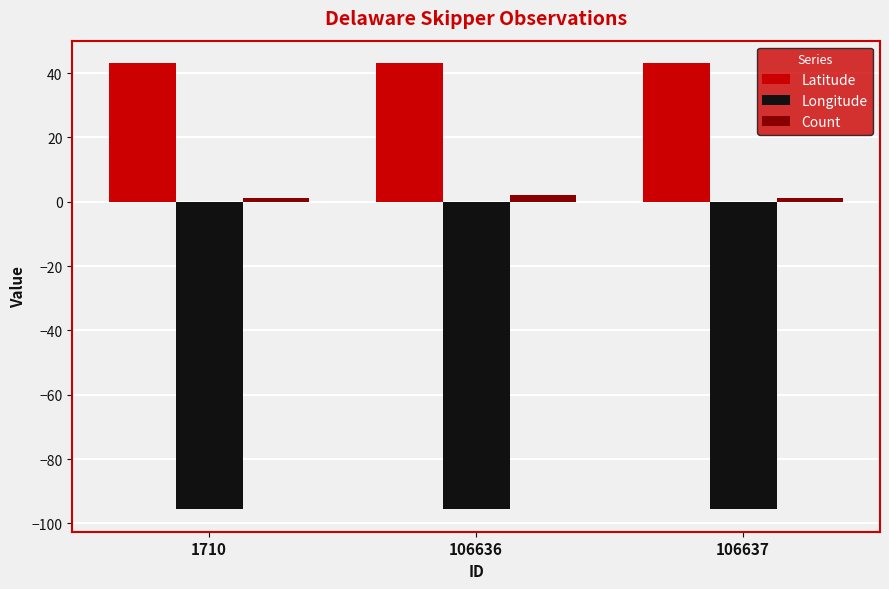

What is the smallest value displayed?

-95.6